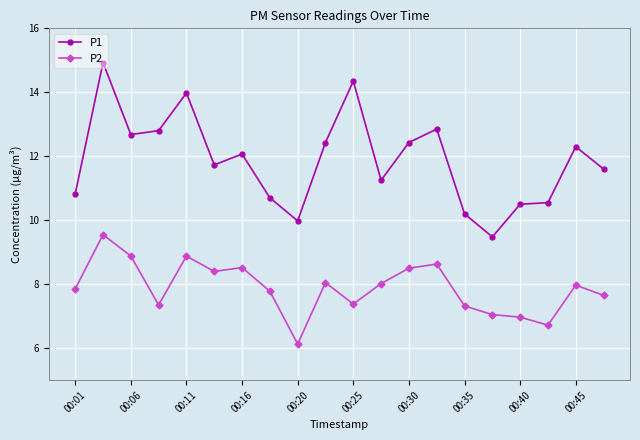

Count the number of data series in this chart.

2